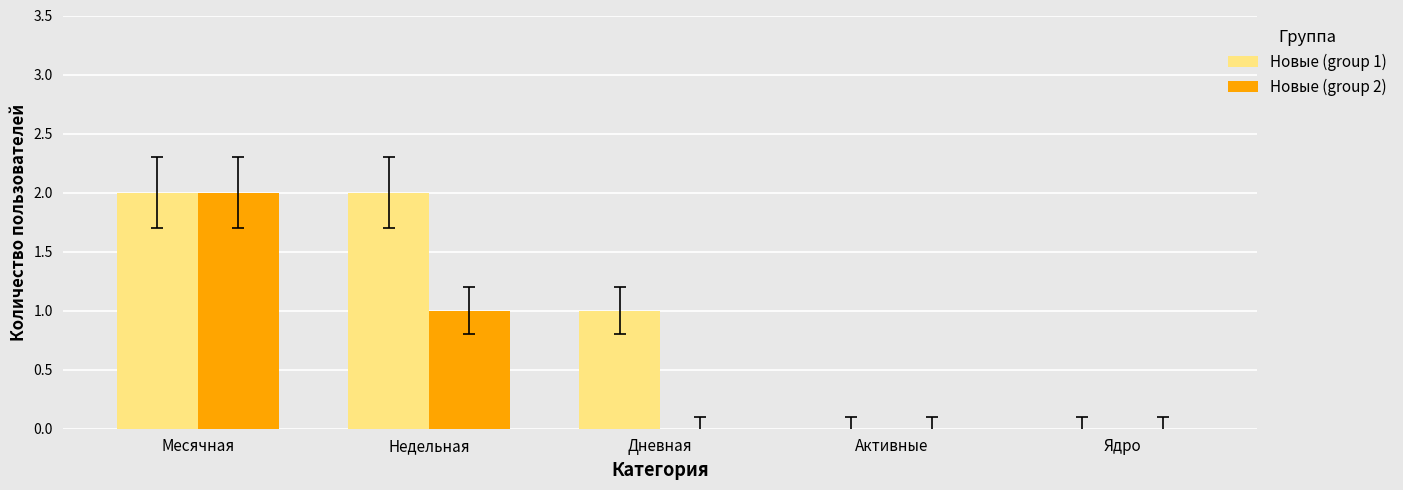

Is it true that Новые (group 2) equals 0 at Дневная?

True